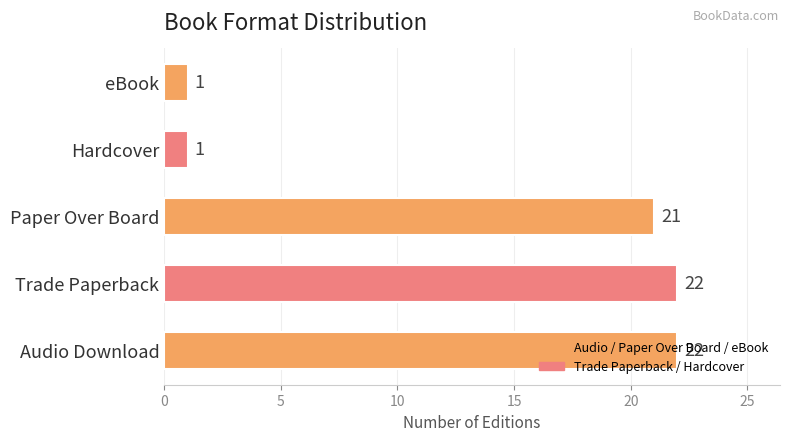

Is it true that the value at Hardcover is 1?

True